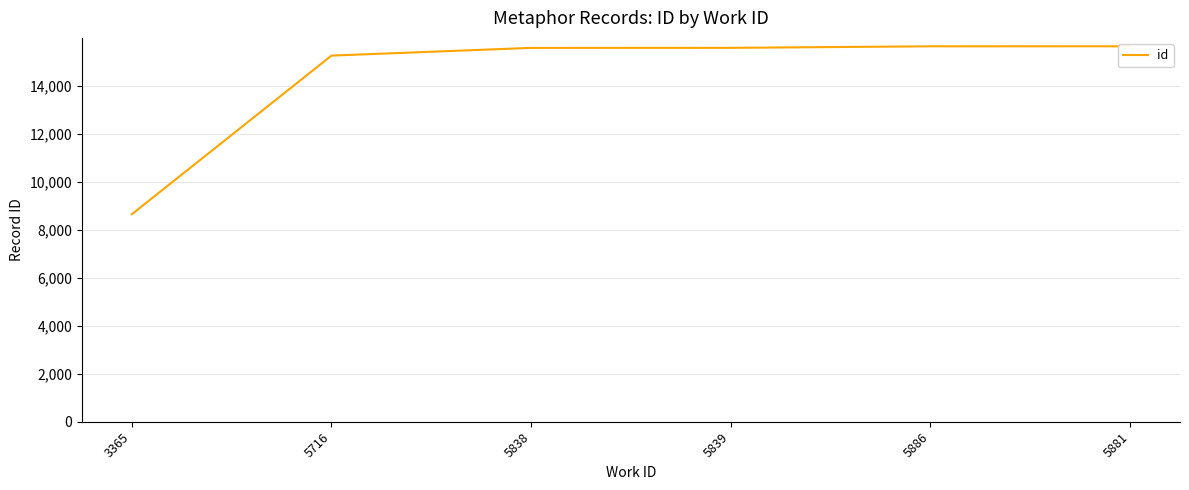

What is the average value?

14381